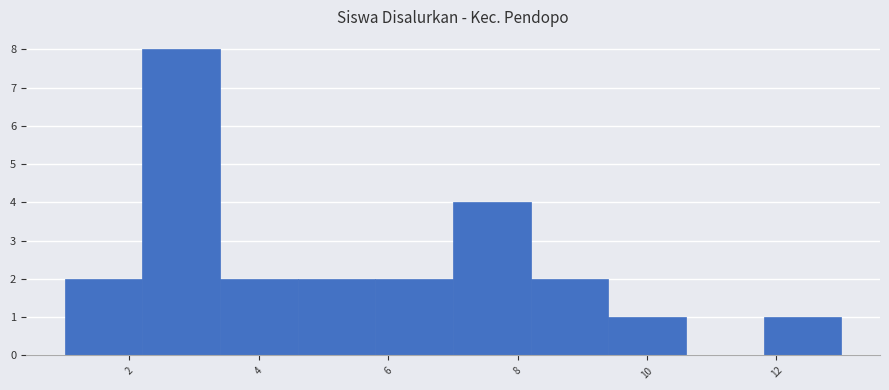

Reading left to right, list every bar in this chart as the range it spans on the x-axis followed by its height. The values are not printed on the chart, so give them approximately, as read against the axis.

1.0 to 2.2: 2
2.2 to 3.4: 8
3.4 to 4.6: 2
4.6 to 5.8: 2
5.8 to 7.0: 2
7.0 to 8.2: 4
8.2 to 9.4: 2
9.4 to 10.6: 1
10.6 to 11.8: 0
11.8 to 13.0: 1